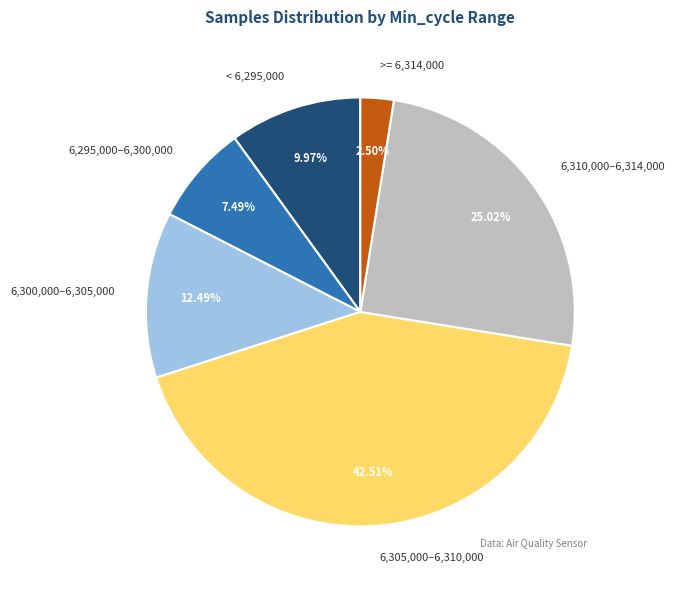

Count the number of slices in the pie.

6